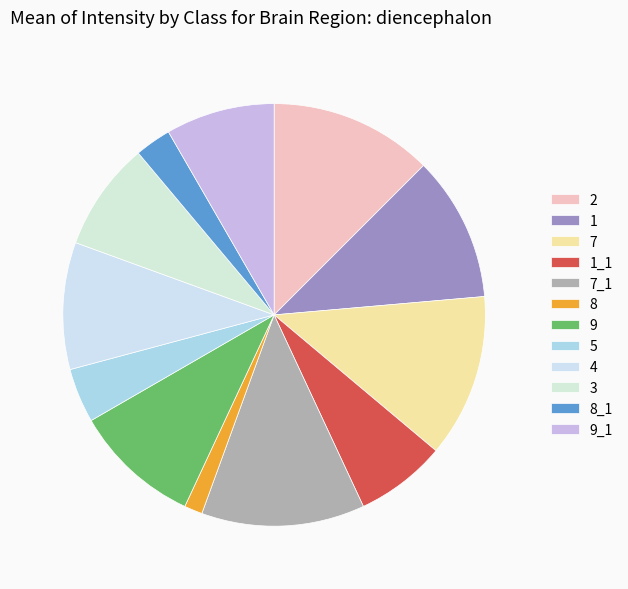

Do 8 and 7 together represent more than half of the pie?

No